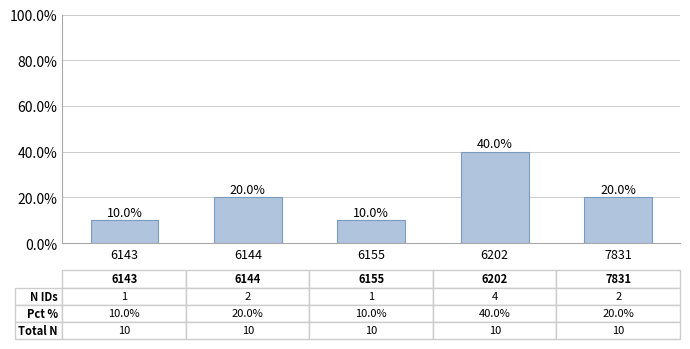

What value does the data have at 6144, to the nearest 5?

20